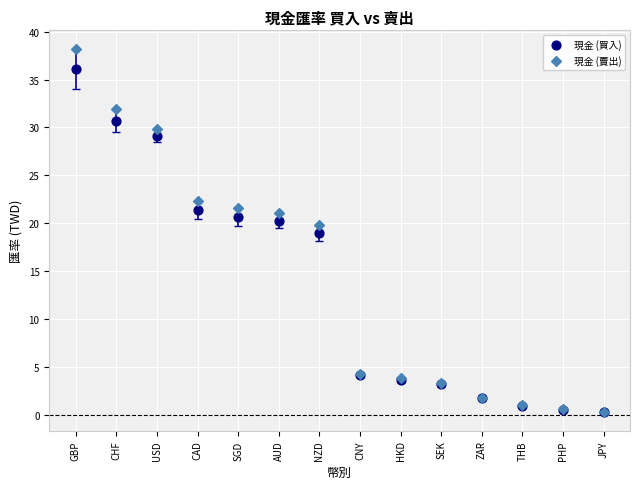

In the 現金 (買入) series, what Y value is closest to 18?

19.0